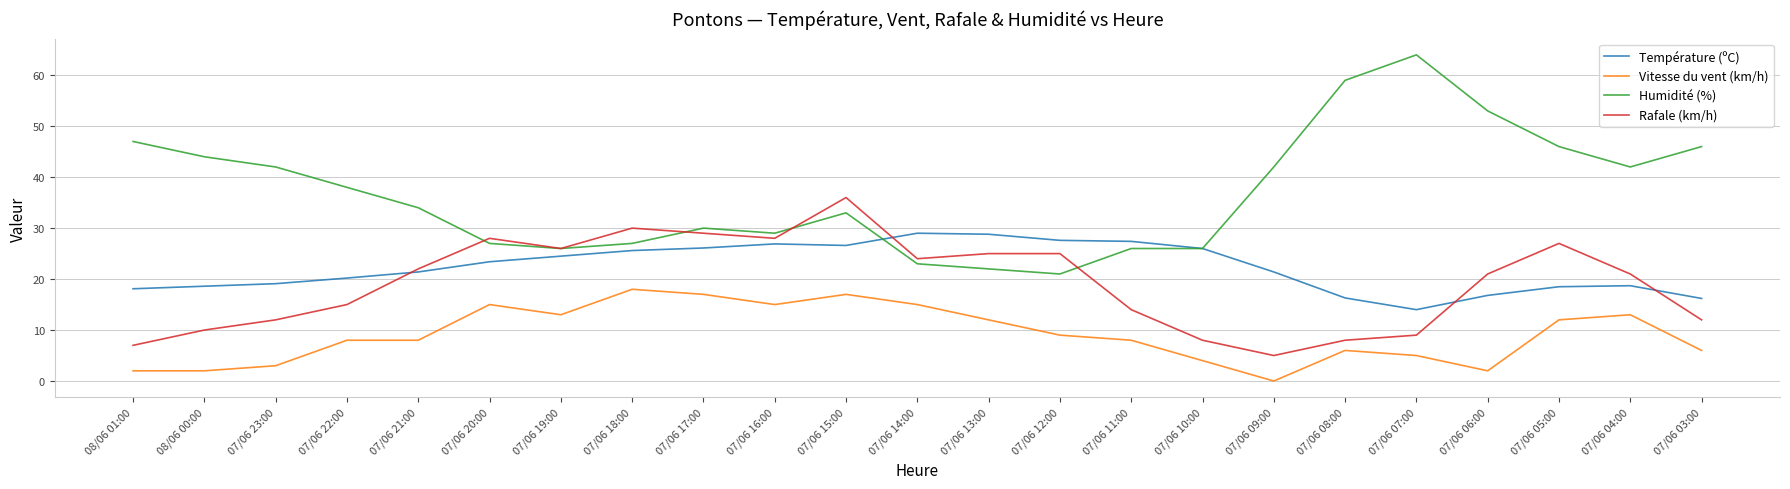

True or false: Vitesse du vent (km/h) and Rafale (km/h) cross at least once.

False